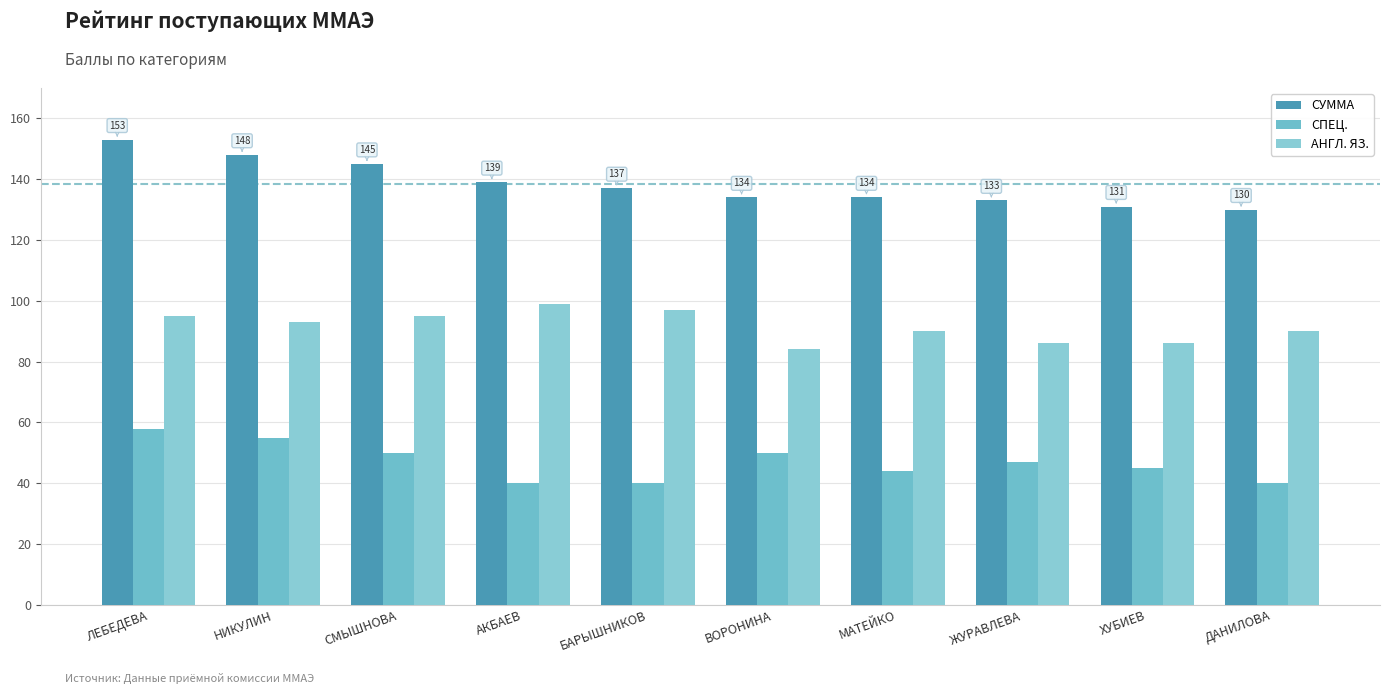

What is the difference between the maximum and minimum values in the СУММА series?

23